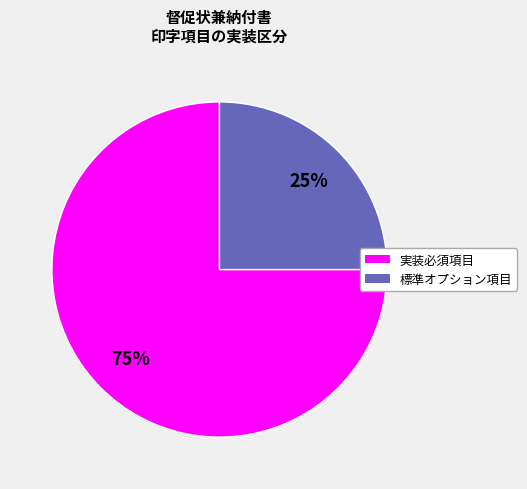

To the nearest percent, what is the difference between the largest and smallest slice percentages?

50%